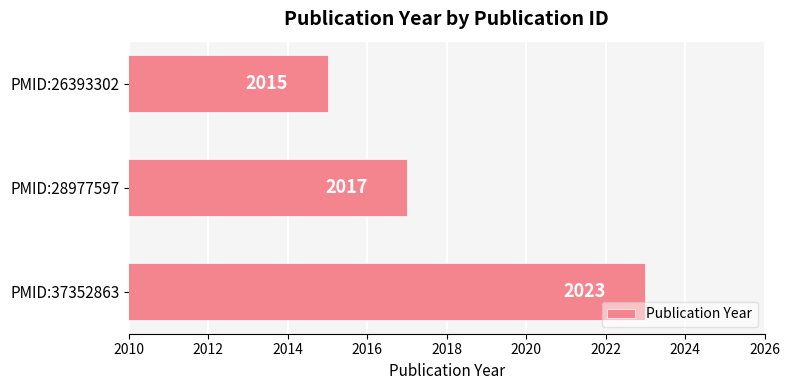

Count the values in the range 2015 to 2023.

3